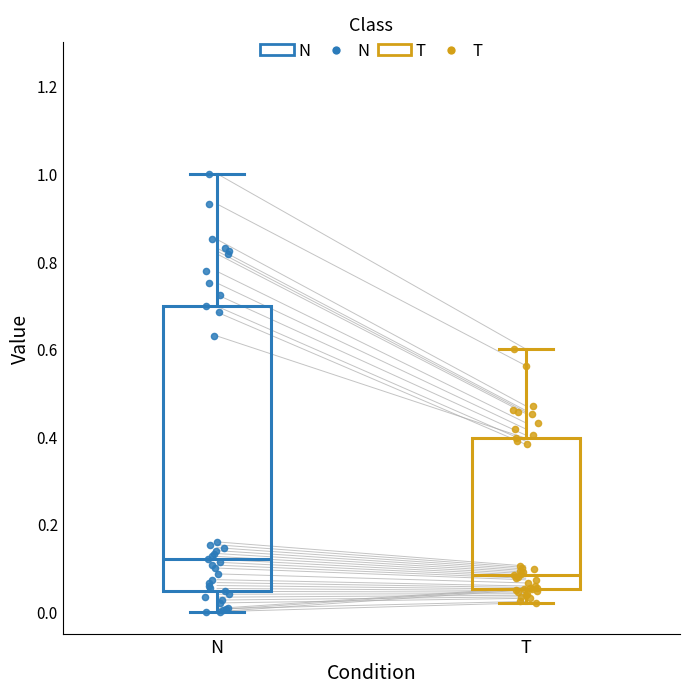

Which box's median line is the lowest?

T